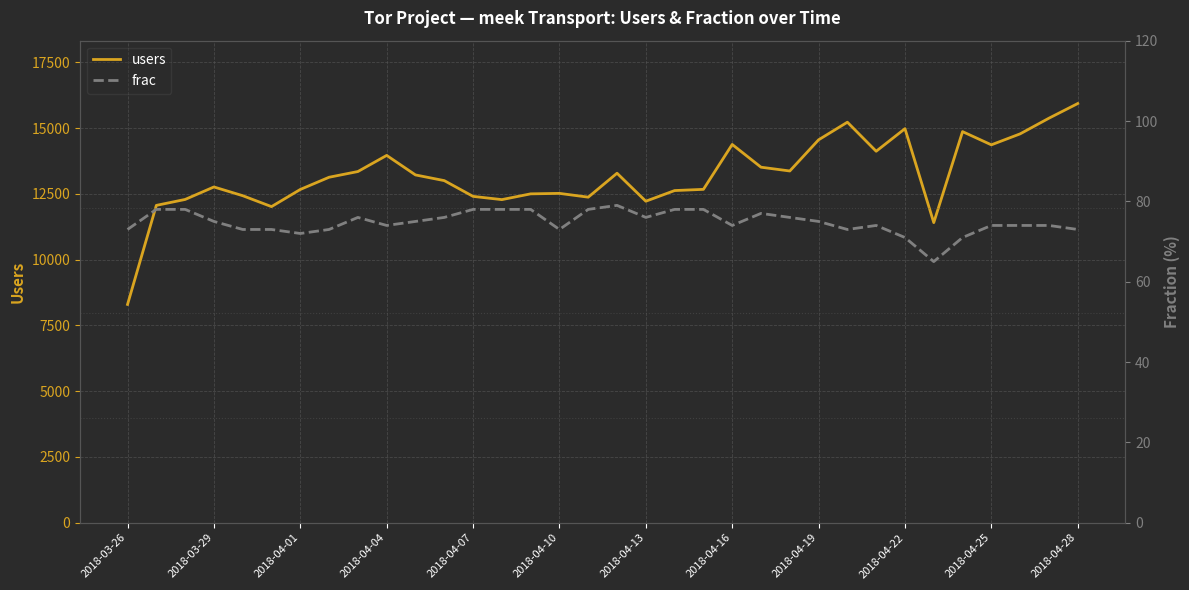

True or false: frac and users intersect in this chart.

False